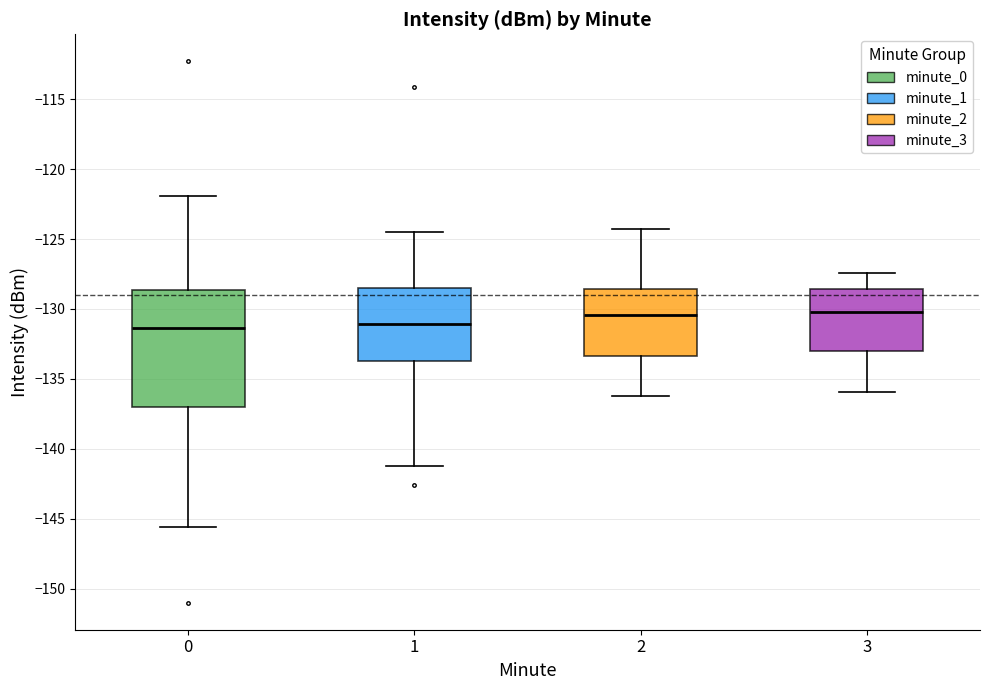

Reading left to right, read every box against the y-axis: the position of its median line, the range the box covers, and the ends of its whiskers. The values are not printed on the chart, so give them approximately, as read against the axis.

0: median -131.5, box -137.0 to -128.5, whiskers -145.5 to -122.0
1: median -131.0, box -133.5 to -128.5, whiskers -141.0 to -124.5
2: median -130.5, box -133.5 to -128.5, whiskers -136.0 to -124.5
3: median -130.0, box -133.0 to -128.5, whiskers -136.0 to -127.5